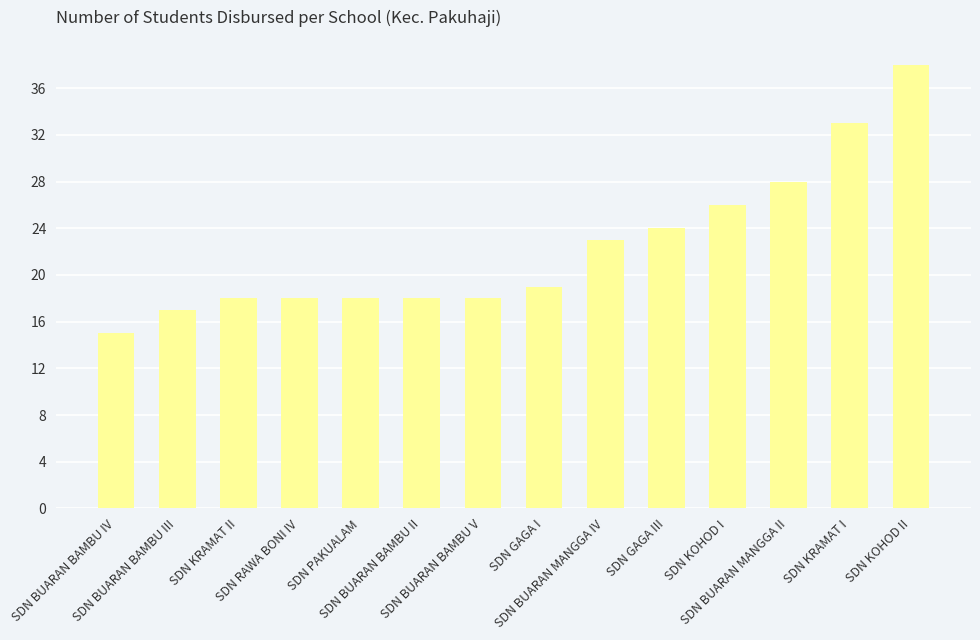

Reading left to right, what are all the values shown in this chart?

SDN BUARAN BAMBU IV=15	SDN BUARAN BAMBU III=17	SDN KRAMAT II=18	SDN RAWA BONI IV=18	SDN PAKUALAM=18	SDN BUARAN BAMBU II=18	SDN BUARAN BAMBU V=18	SDN GAGA I=19	SDN BUARAN MANGGA IV=23	SDN GAGA III=24	SDN KOHOD I=26	SDN BUARAN MANGGA II=28	SDN KRAMAT I=33	SDN KOHOD II=38